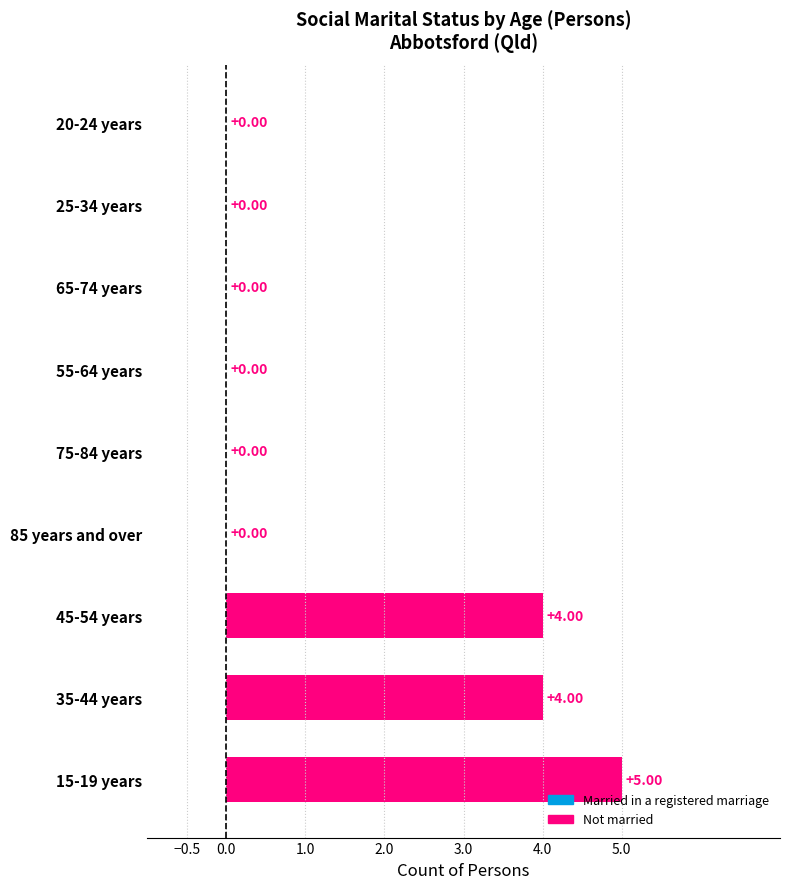

How many values are between 0 and 4?

8